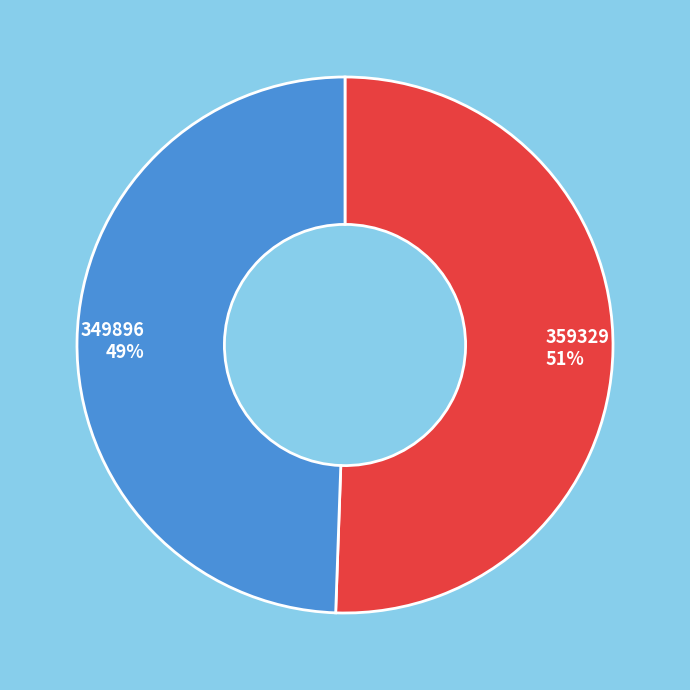

What is the majority slice?

359329